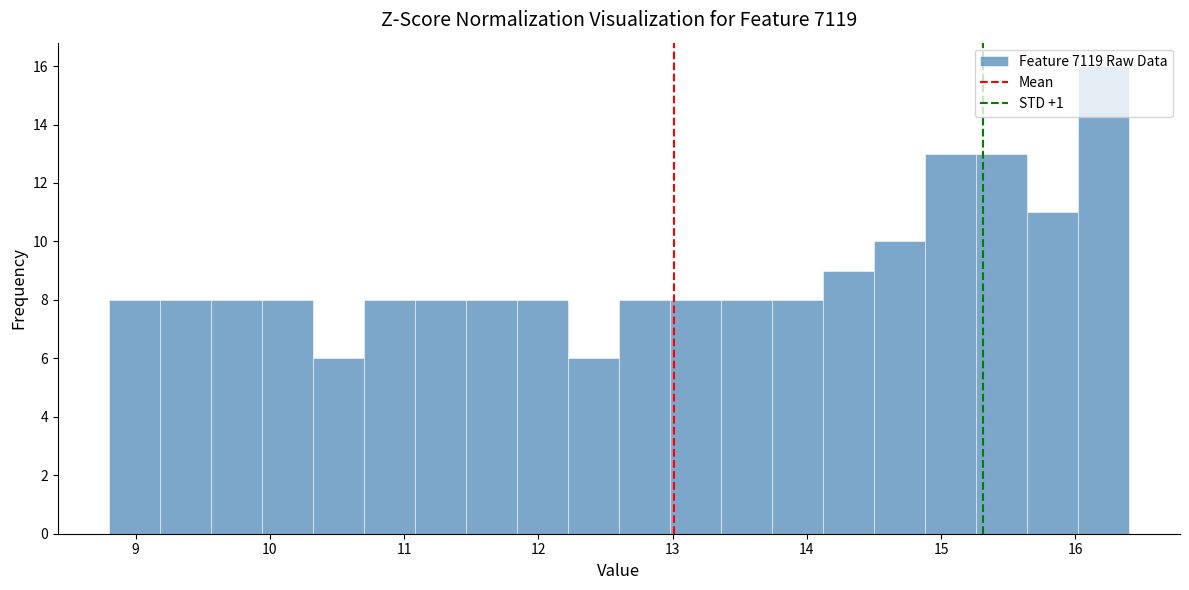

Around what value on the x-axis is the tallest bar? Give the approximate position of its centre, as read against the axis.

16.2